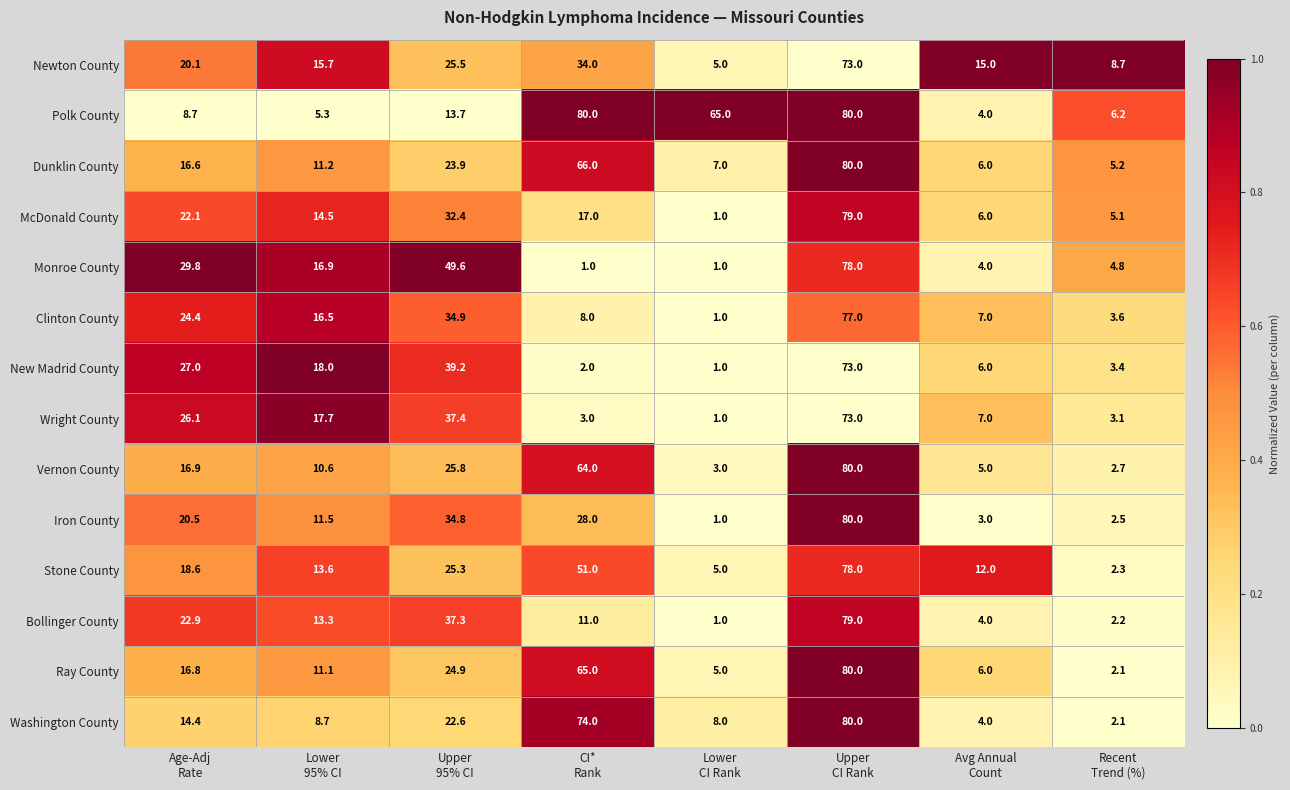

What is the maximum value shown in the chart?

80.0